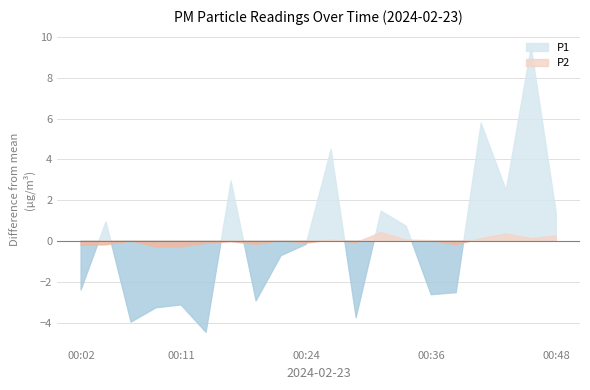

What is the value of the P2 point at the 15th from the left?

0.4